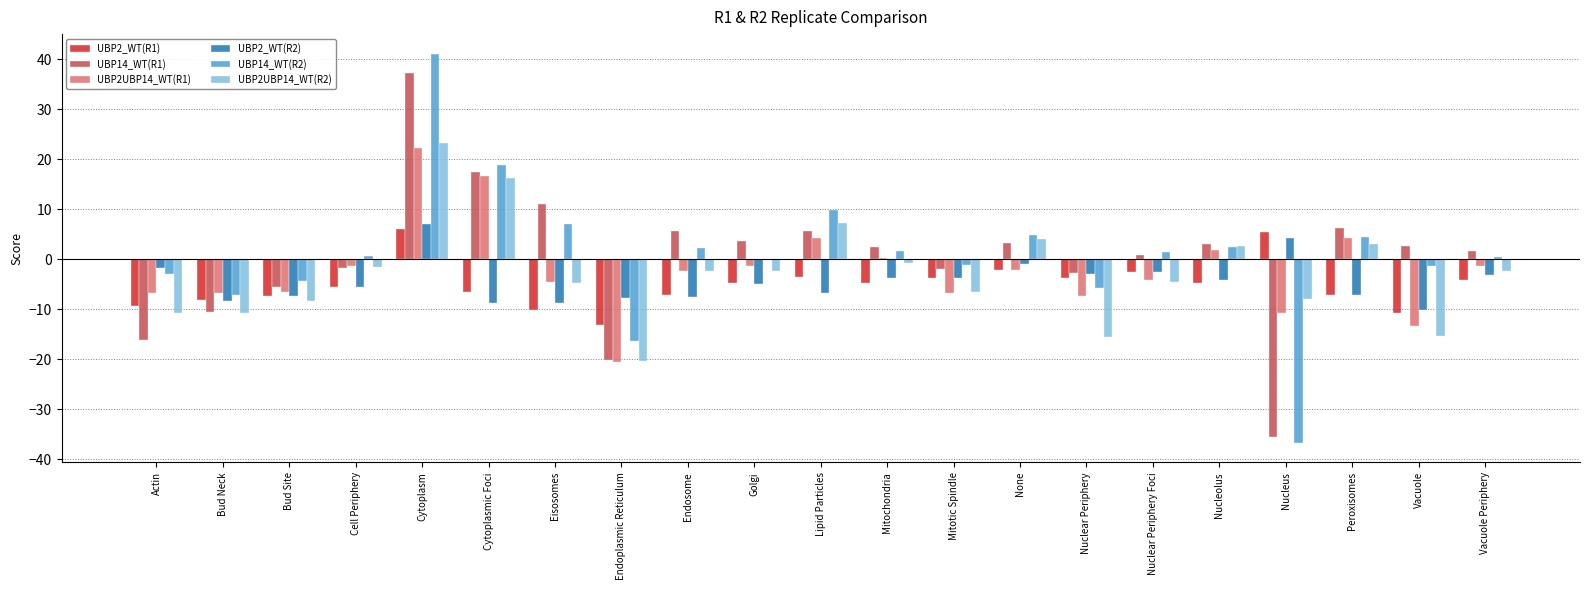

What is the average value of the UBP2UBP14_WT(R1) series?

-2.2